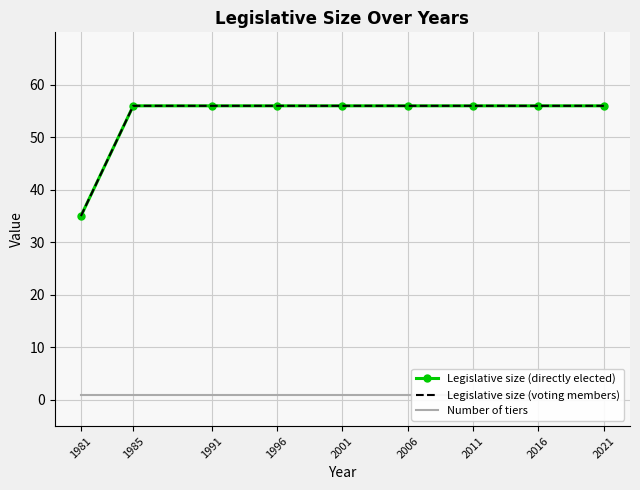

The Legislative size (voting members) series shows 35 at 2001. True or false?

False